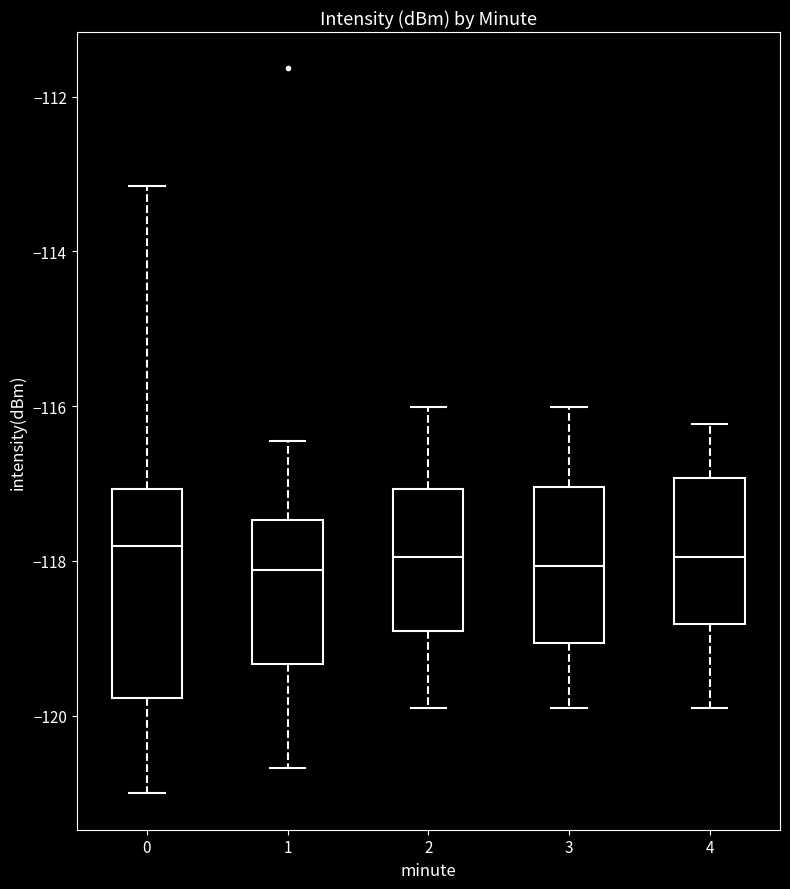

Where is the lower edge of the box at x = 2 on the y-axis? The values are not printed on the chart, so give them approximately, as read against the axis.

-119.0